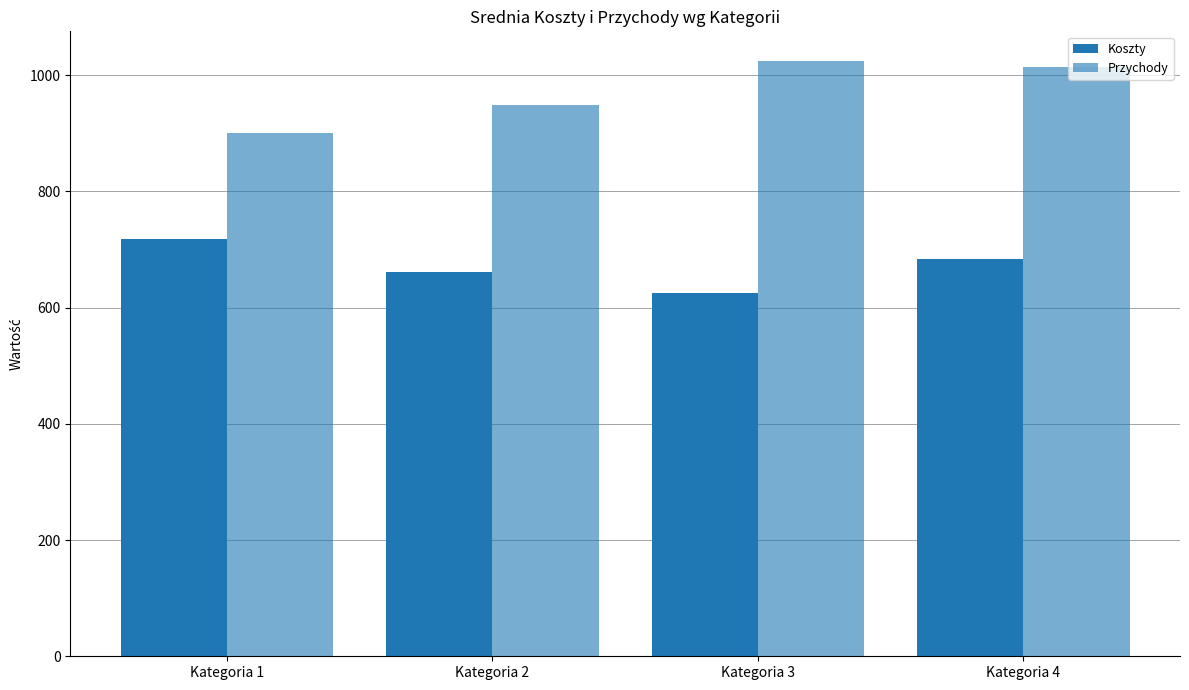

How many categories are shown in the chart?

4